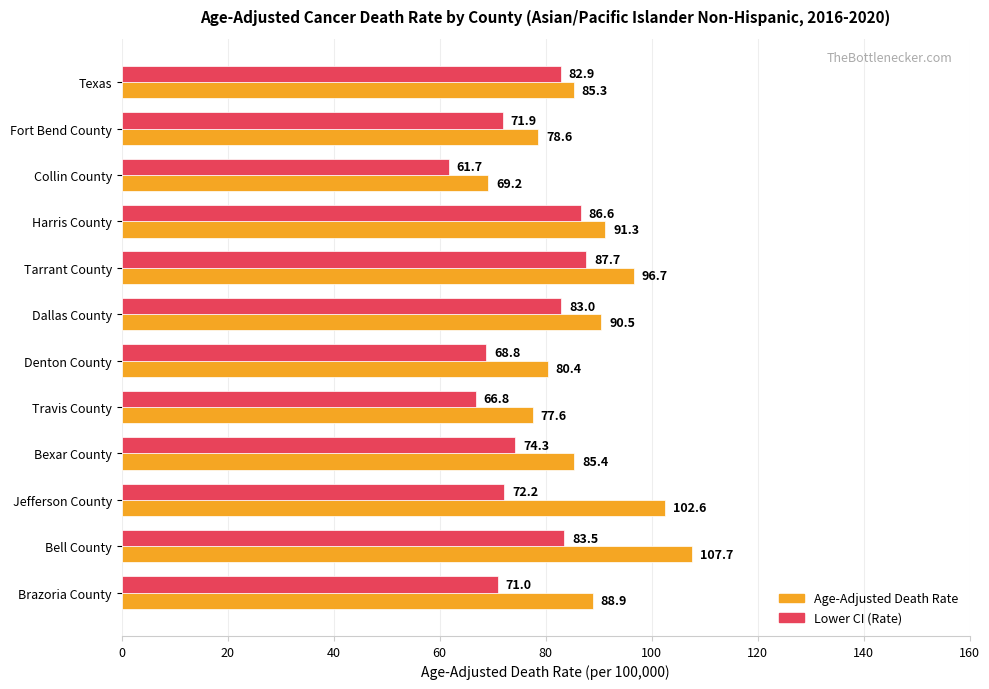

The Age-Adjusted Death Rate series shows 85.4 at Bexar County. True or false?

True